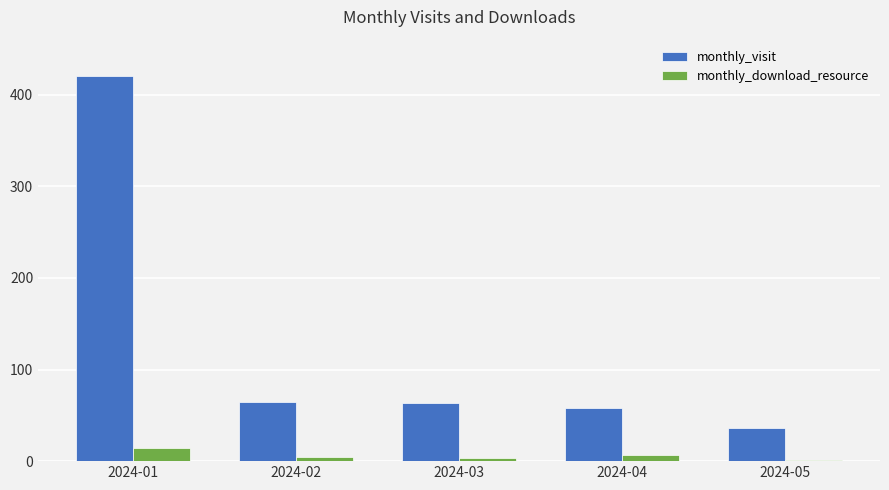

At which category is the sum across all series the highest?

2024-01